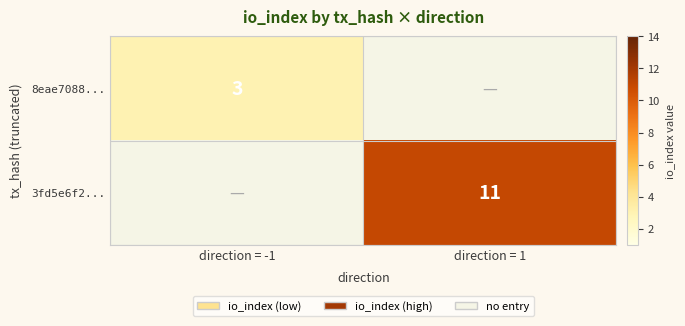

Which category has the lowest value across all series?

direction = 1